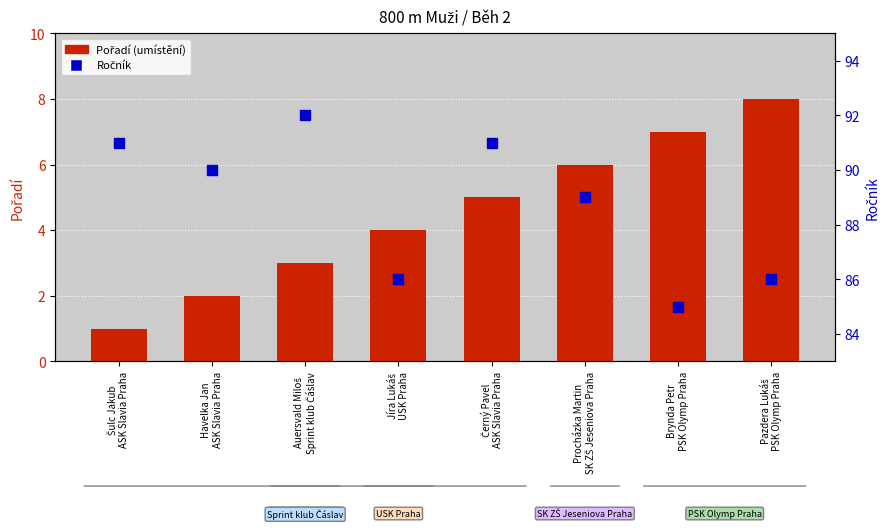

At how many categories does at least one series exceed 46?

8